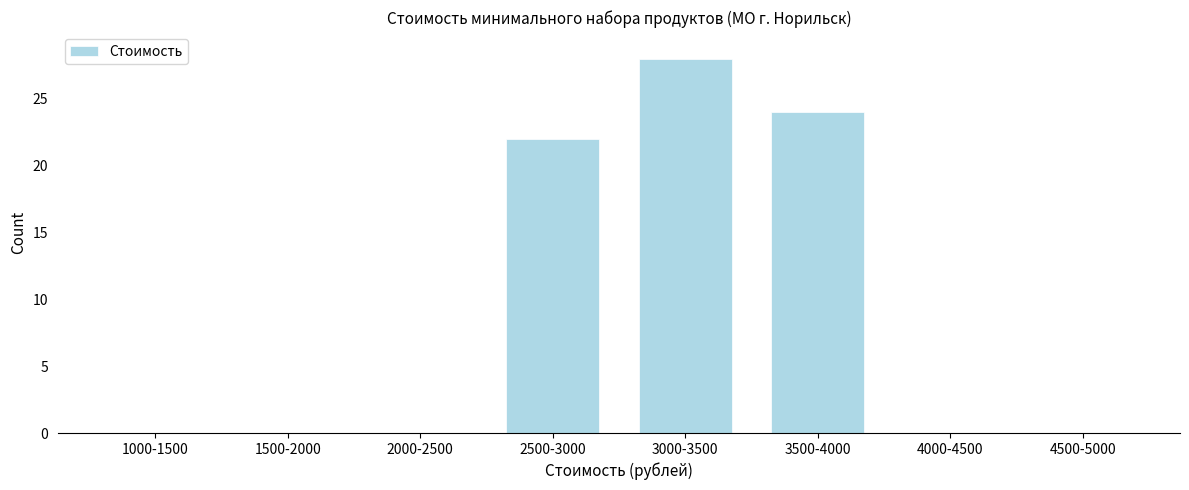

Reading left to right, transcribe all the data shown in this chart.

1000-1500=0	1500-2000=0	2000-2500=0	2500-3000=22	3000-3500=28	3500-4000=24	4000-4500=0	4500-5000=0